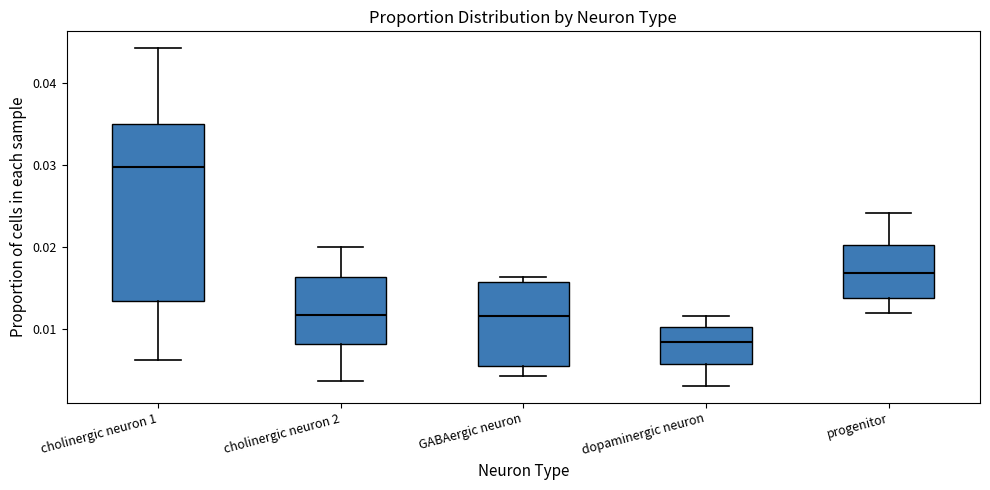

Reading left to right, read every box against the y-axis: the position of its median line, the range the box covers, and the ends of its whiskers. The values are not printed on the chart, so give them approximately, as read against the axis.

cholinergic neuron 1: median 0.030, box 0.013 to 0.035, whiskers 0.006 to 0.044
cholinergic neuron 2: median 0.012, box 0.008 to 0.016, whiskers 0.004 to 0.020
GABAergic neuron: median 0.012, box 0.006 to 0.016, whiskers 0.004 to 0.016 (just above the box's upper edge)
dopaminergic neuron: median 0.008, box 0.006 to 0.010, whiskers 0.003 to 0.012
progenitor: median 0.017, box 0.014 to 0.020, whiskers 0.012 to 0.024